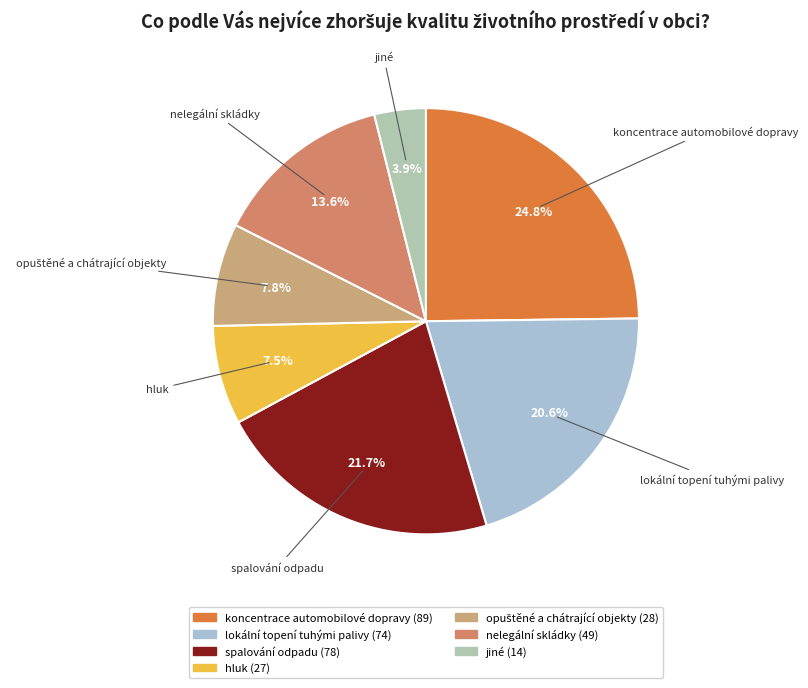

To the nearest percent, what is the difference between the largest and smallest slice percentages?

21%